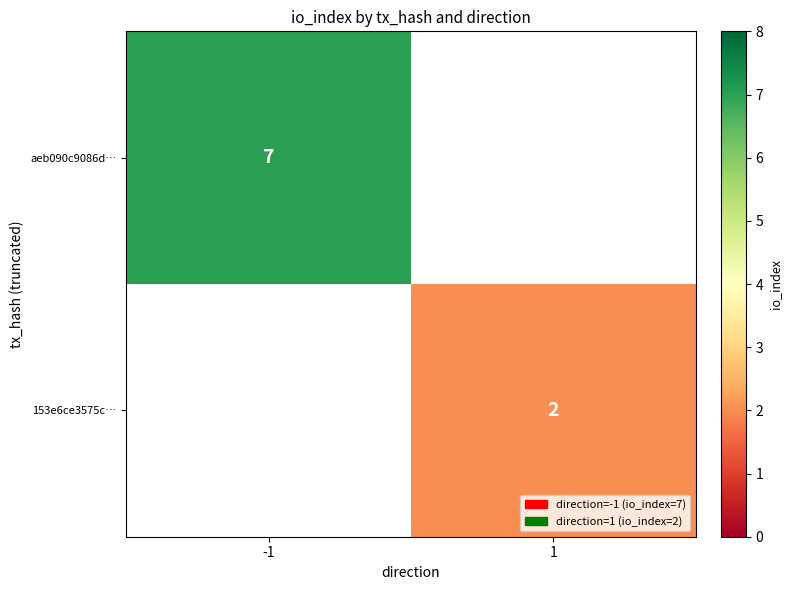

The value of 153e6ce3575c… at 1 is 1.4. True or false?

False